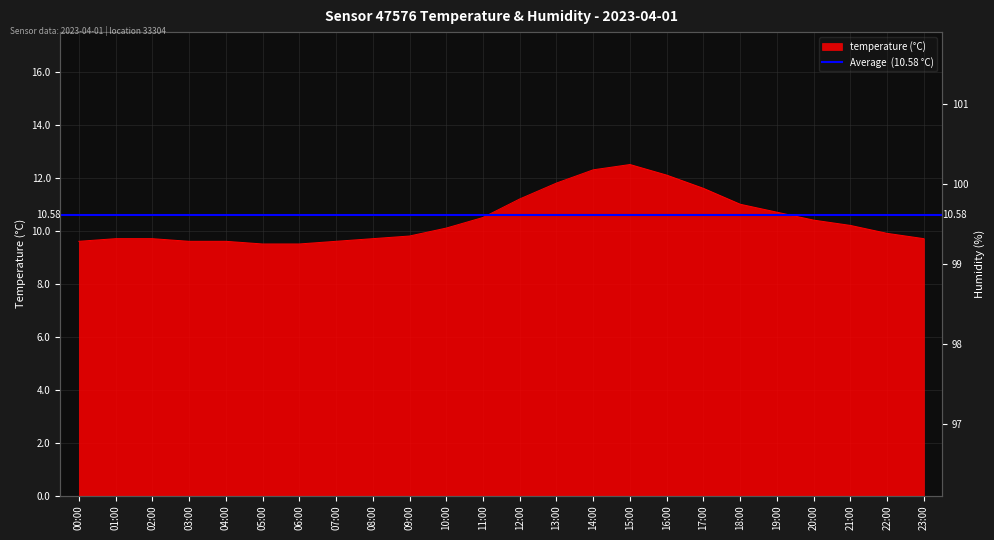

What is the ratio of the value at 12:00 to the value at 14:00?

0.9